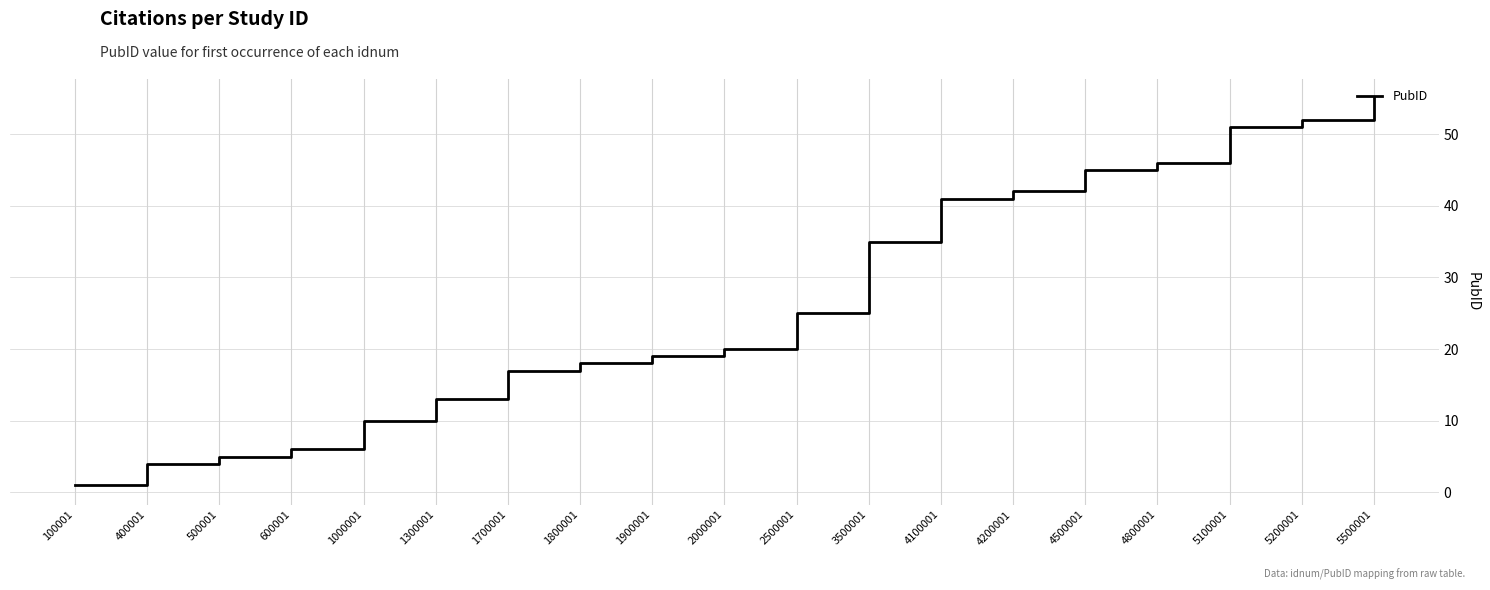

How many lines are shown in the chart?

1